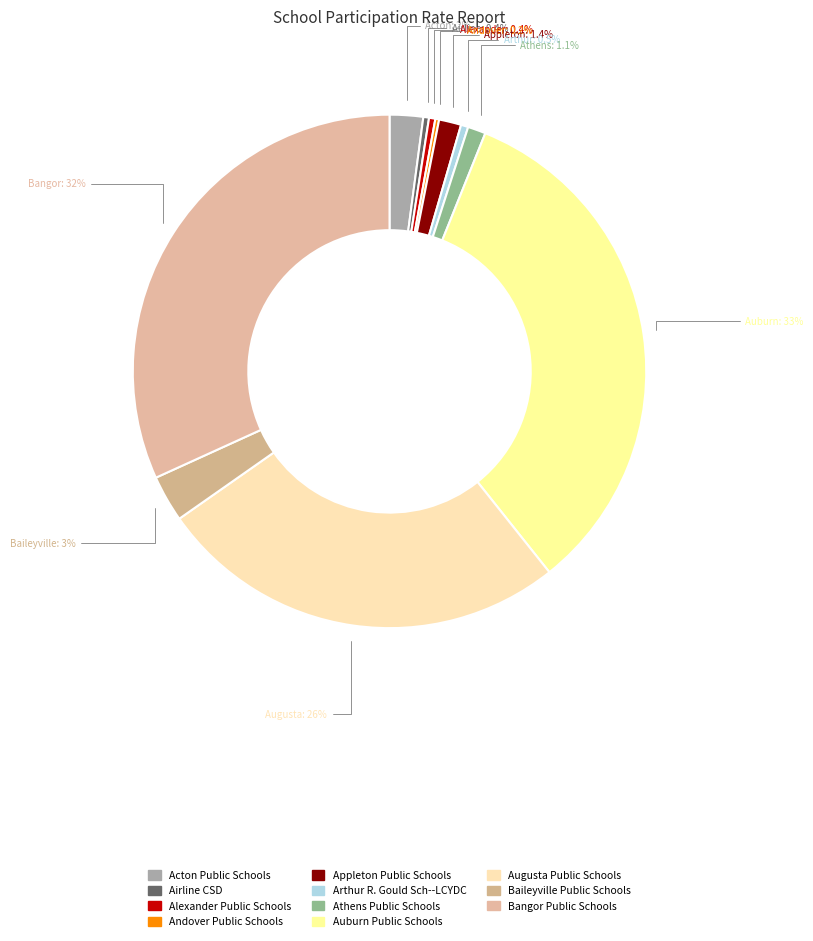

The Alexander Public Schools slice represents 0% of the pie. True or false?

True